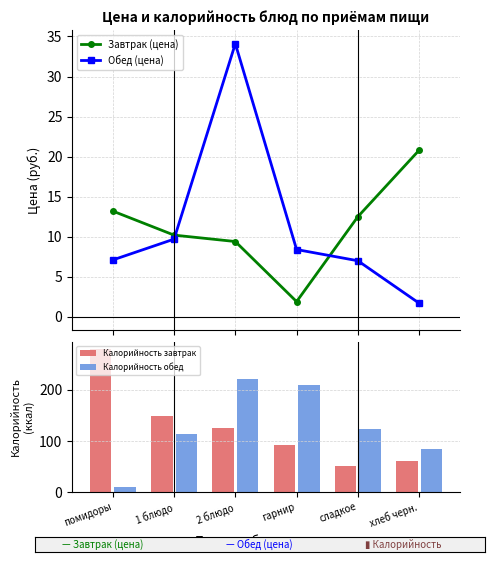

What is the label of the 2nd bar from the left?

1 блюдо